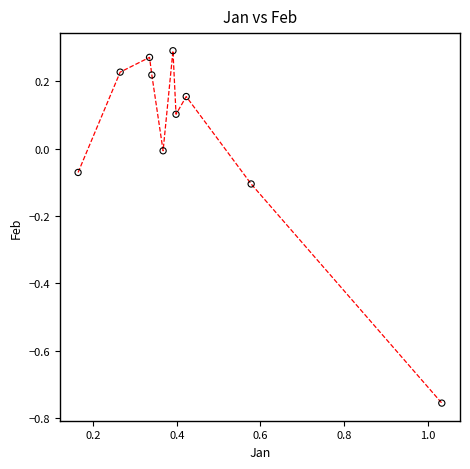

What is the range of Y values (max minus min)?

1.0